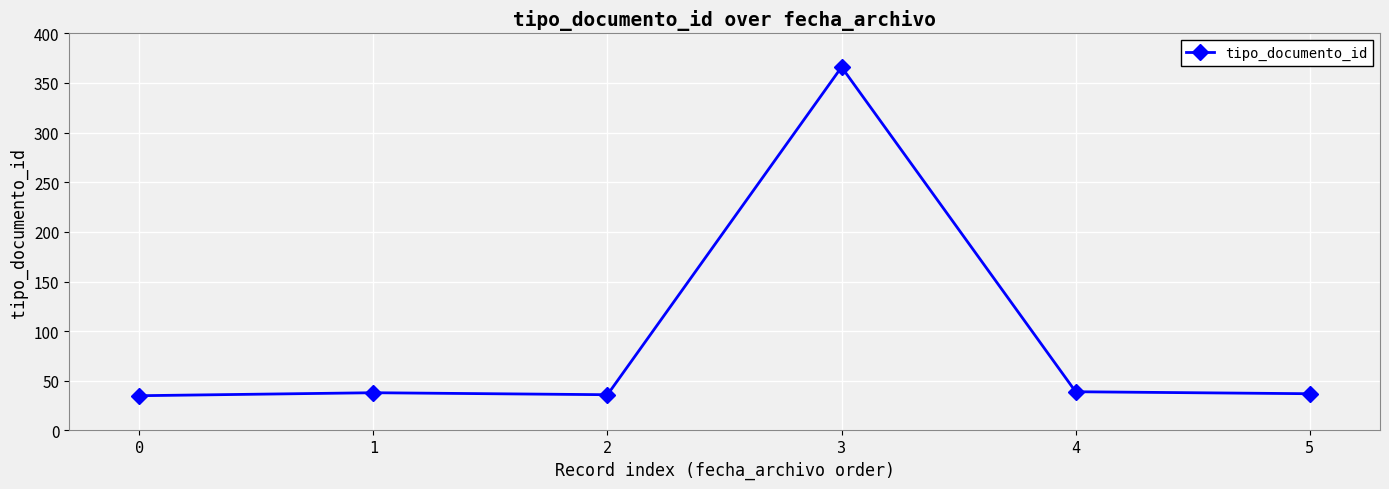

What is the maximum value shown in the chart?

366